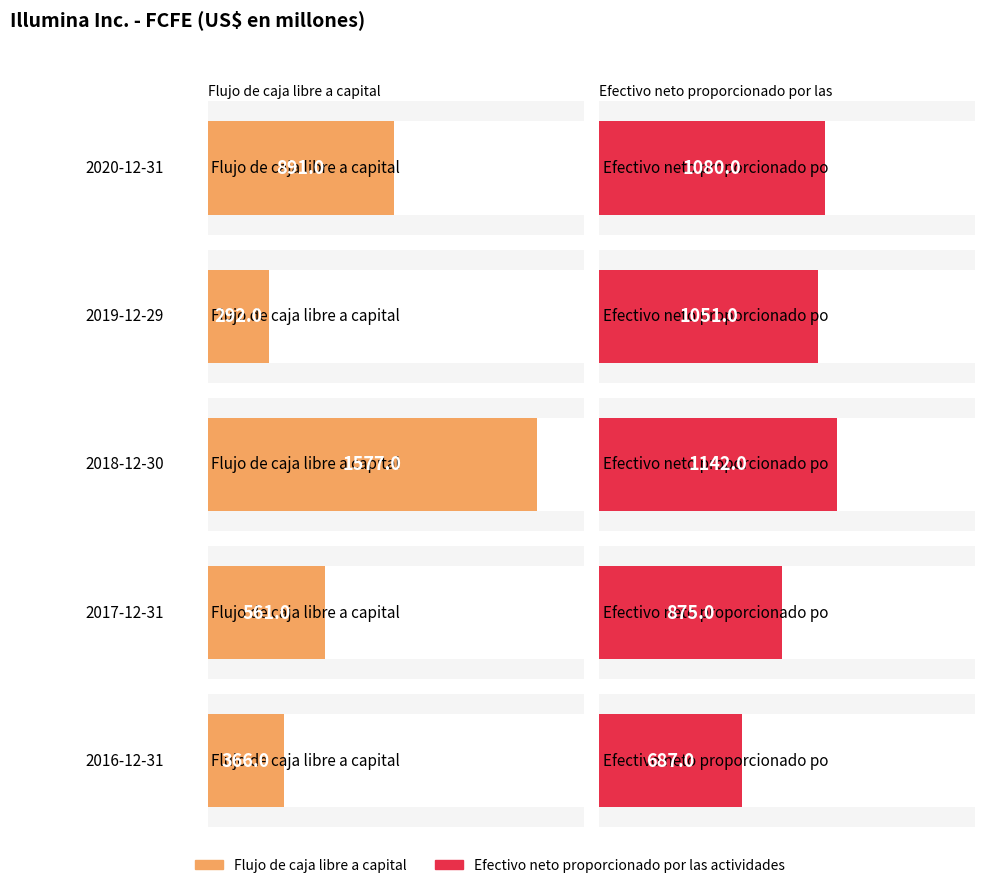

Which series has the largest total across all categories?

Efectivo neto proporcionado por las actividades